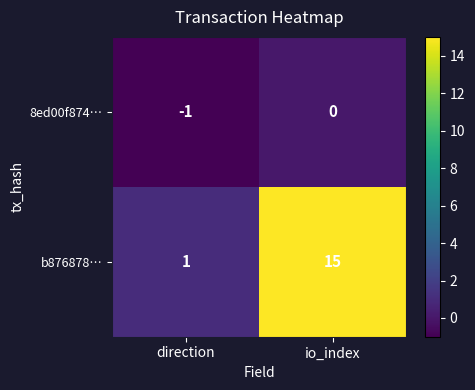

How many distinct data groups are displayed?

2